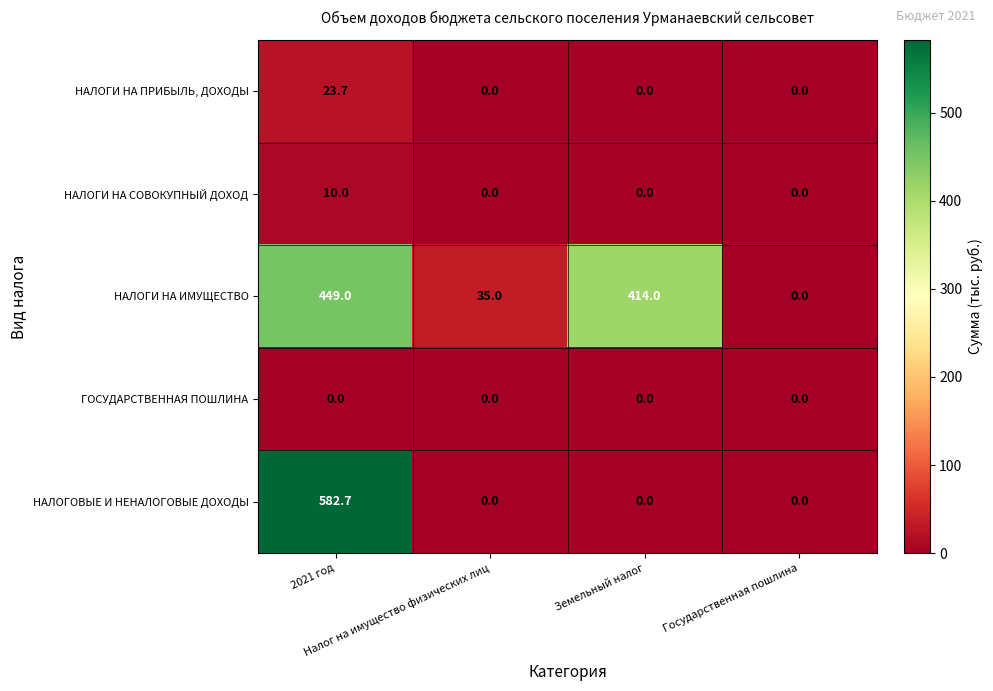

Rank the series by their maximum value, from lowest to highest.

ГОСУДАРСТВЕННАЯ ПОШЛИНА, НАЛОГИ НА СОВОКУПНЫЙ ДОХОД, НАЛОГИ НА ПРИБЫЛЬ, ДОХОДЫ, НАЛОГИ НА ИМУЩЕСТВО, НАЛОГОВЫЕ И НЕНАЛОГОВЫЕ ДОХОДЫ